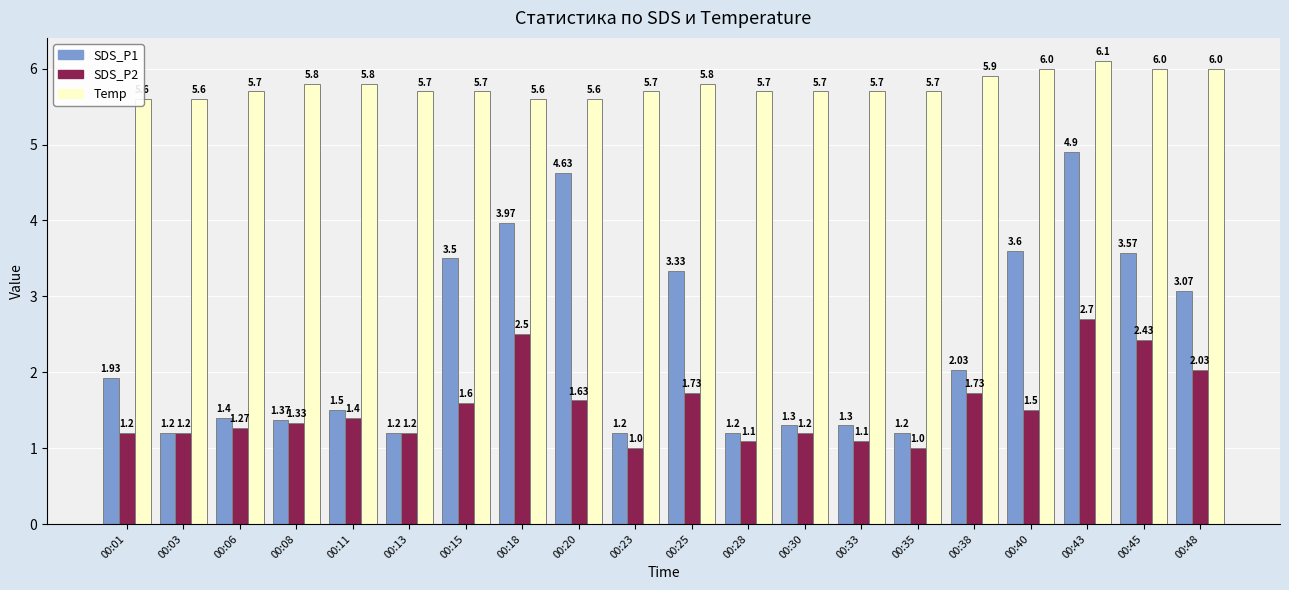

Reading left to right, what are all the values shown in this chart?

SDS_P1: 1.9	1.2	1.4	1.4	1.5	1.2	3.5	4.0	4.6	1.2	3.3	1.2	1.3	1.3	1.2	2.0	3.6	4.9	3.6	3.1
SDS_P2: 1.2	1.2	1.3	1.3	1.4	1.2	1.6	2.5	1.6	1.0	1.7	1.1	1.2	1.1	1.0	1.7	1.5	2.7	2.4	2.0
Temp: 5.6	5.6	5.7	5.8	5.8	5.7	5.7	5.6	5.6	5.7	5.8	5.7	5.7	5.7	5.7	5.9	6.0	6.1	6.0	6.0